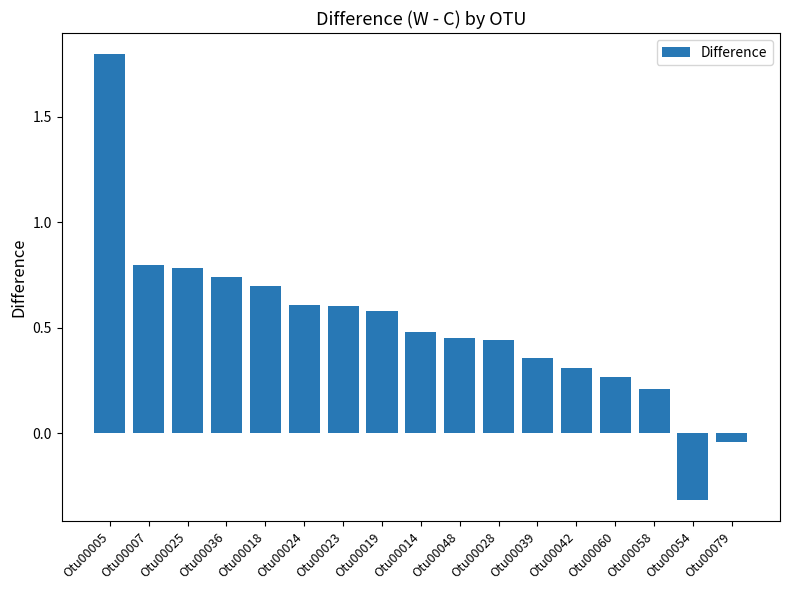

What is the value of the 8th bar from the left?

0.6